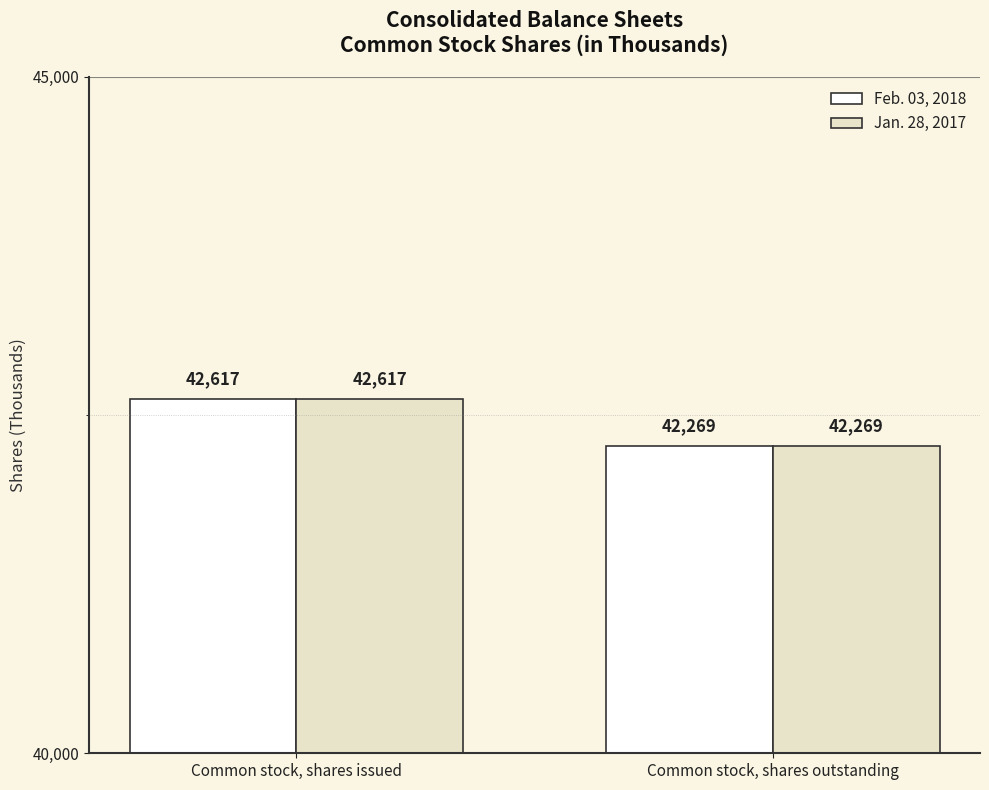

What is the difference between the maximum and minimum values in the Feb. 03, 2018 series?

348